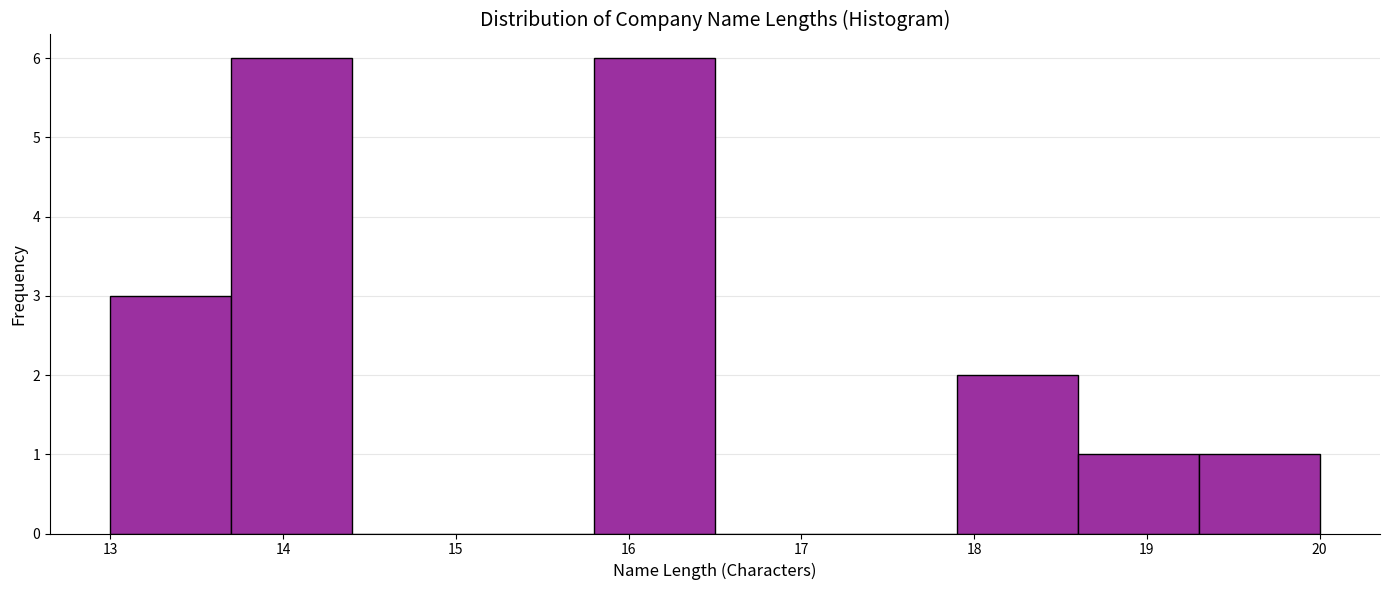

Reading left to right, list every bar in this chart as the range it spans on the x-axis followed by its height. The values are not printed on the chart, so give them approximately, as read against the axis.

13.0 to 13.7: 3
13.7 to 14.4: 6
14.4 to 15.1: 0
15.1 to 15.8: 0
15.8 to 16.5: 6
16.5 to 17.2: 0
17.2 to 17.9: 0
17.9 to 18.6: 2
18.6 to 19.3: 1
19.3 to 20.0: 1